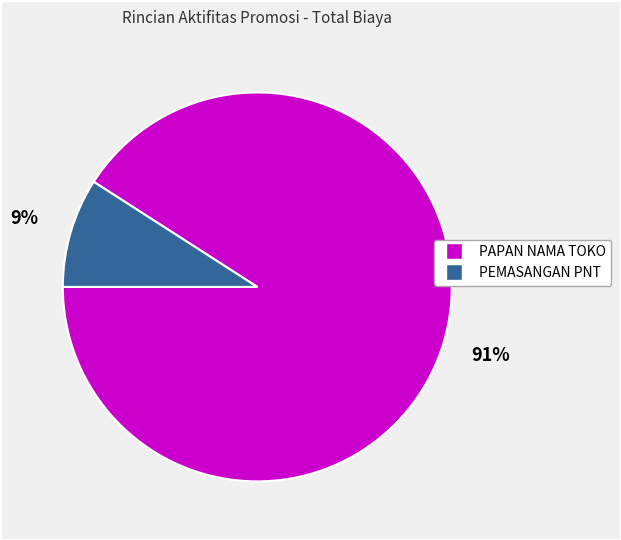

What percentage is the PEMASANGAN PNT slice, to the nearest percent?

9%